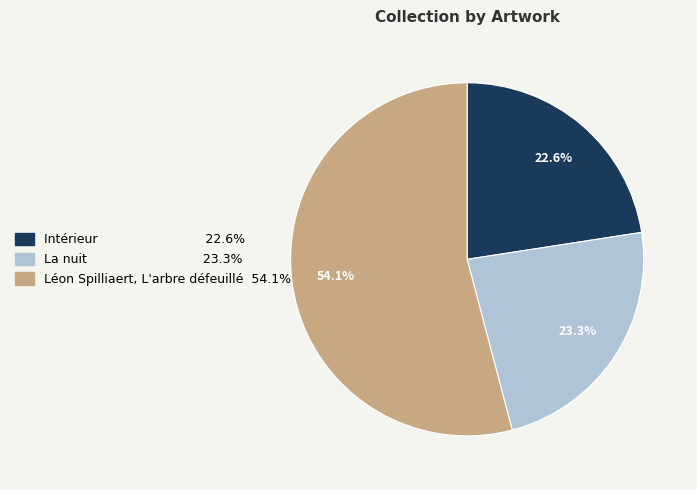

True or false: Intérieur accounts for 23% of the total.

True